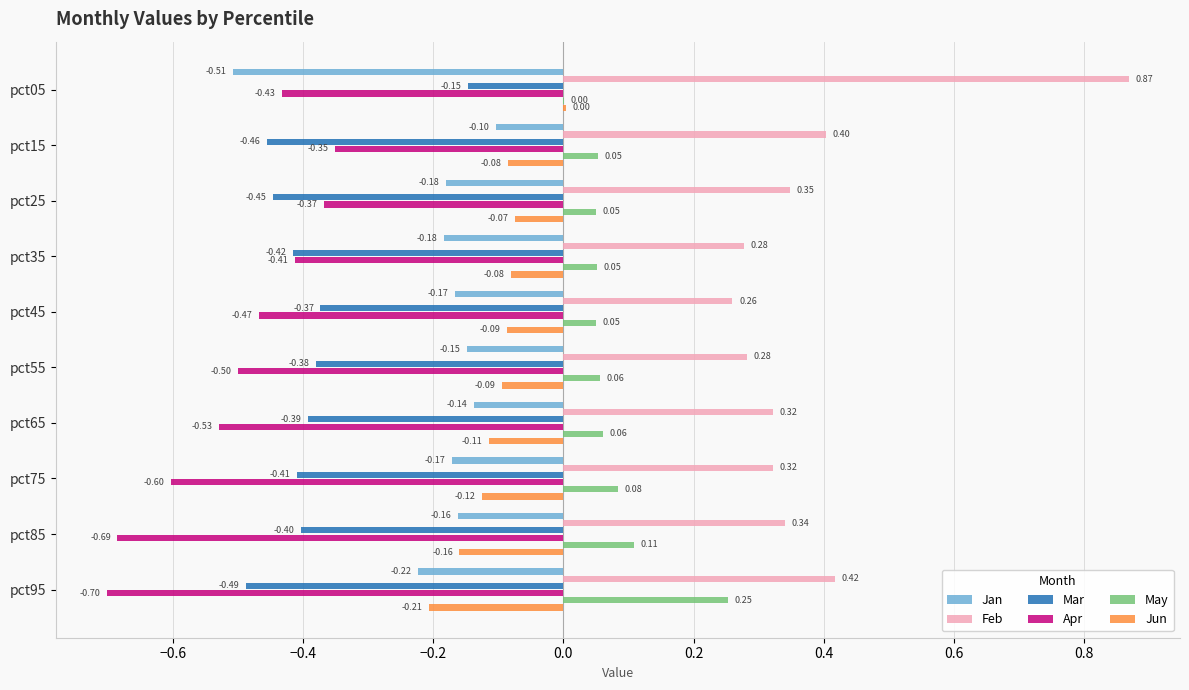

What is the sum of the Feb values at pct45 and pct15?

0.7